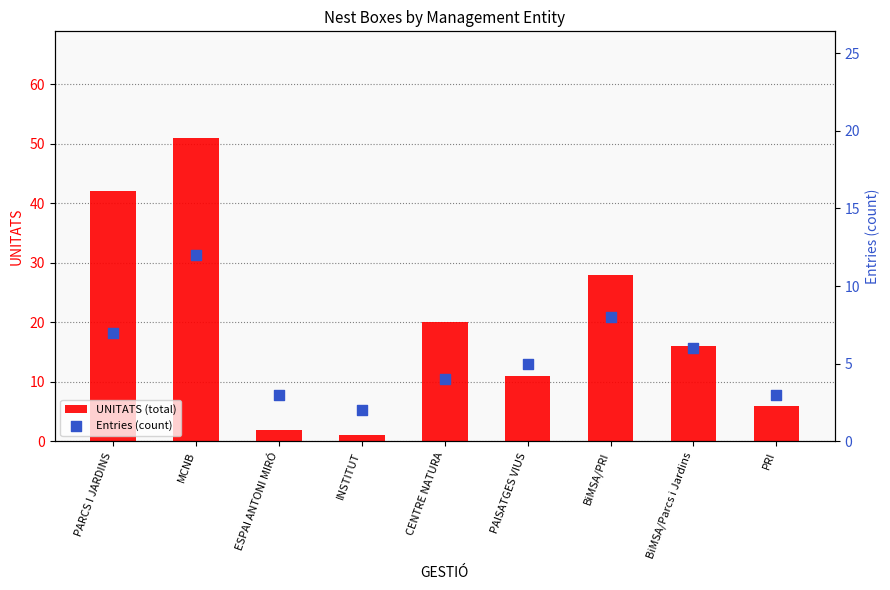

Which series has the widest spread of Y values?

UNITATS (total)